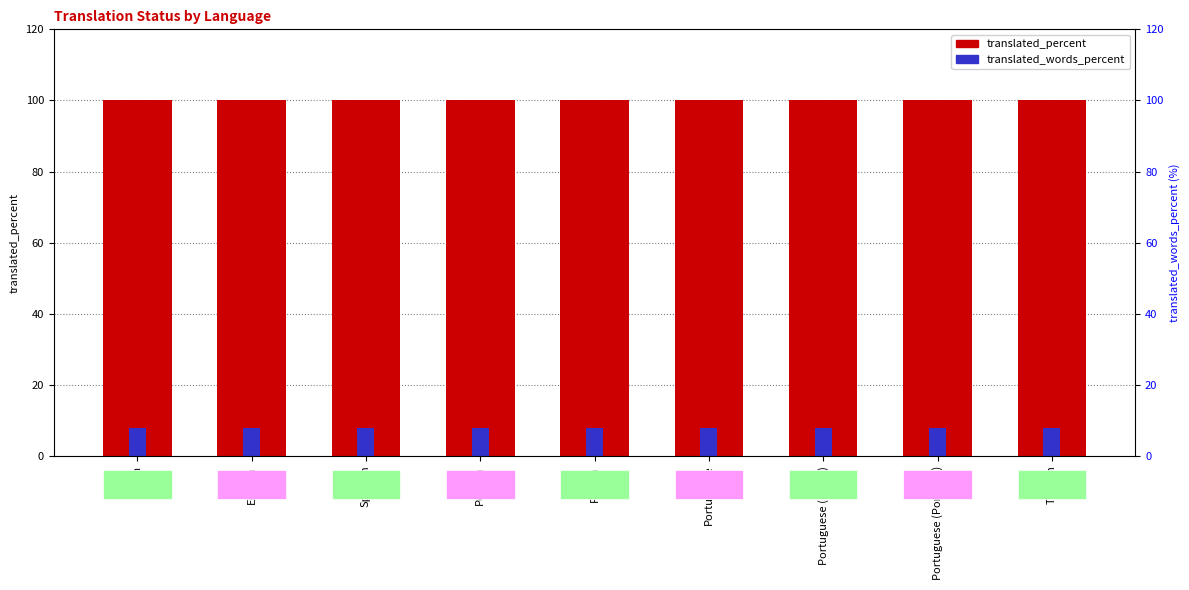

What is the sum of the translated_percent values at Portuguese (Brazil) and French?

200